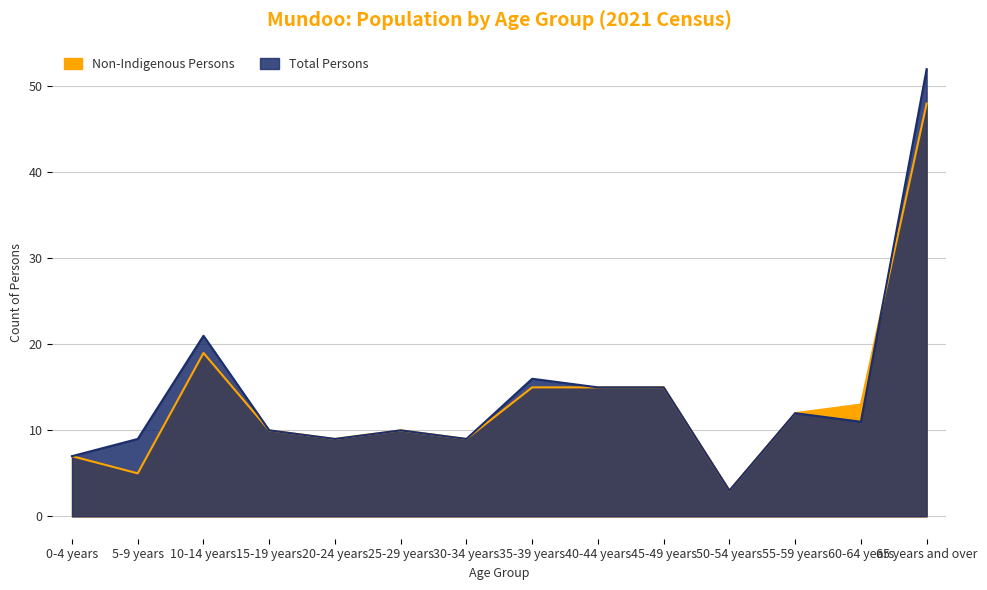

Which series has the largest total across all categories?

Total Persons